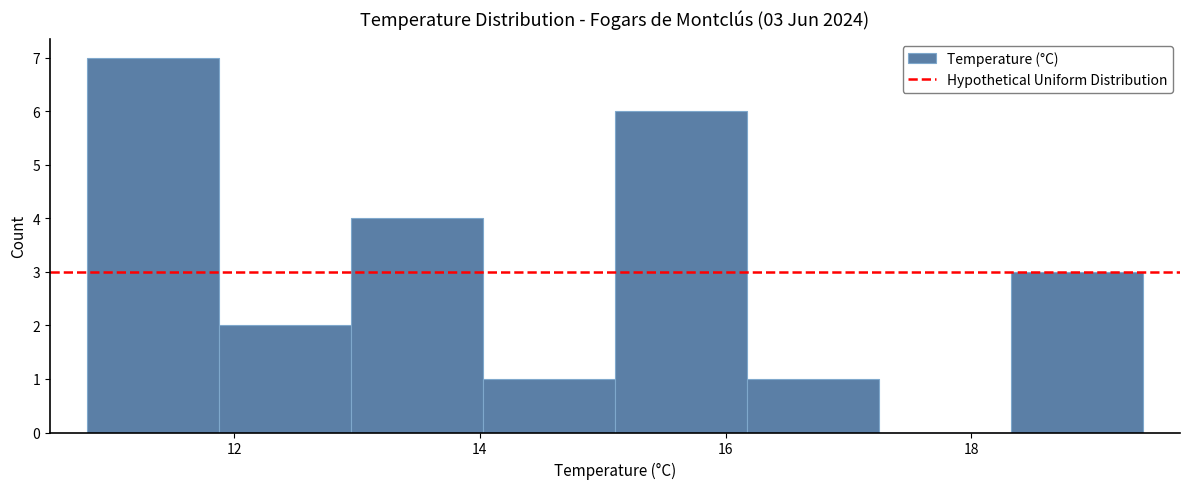

Which range on the x-axis has the tallest bar?

10.8 to 11.8